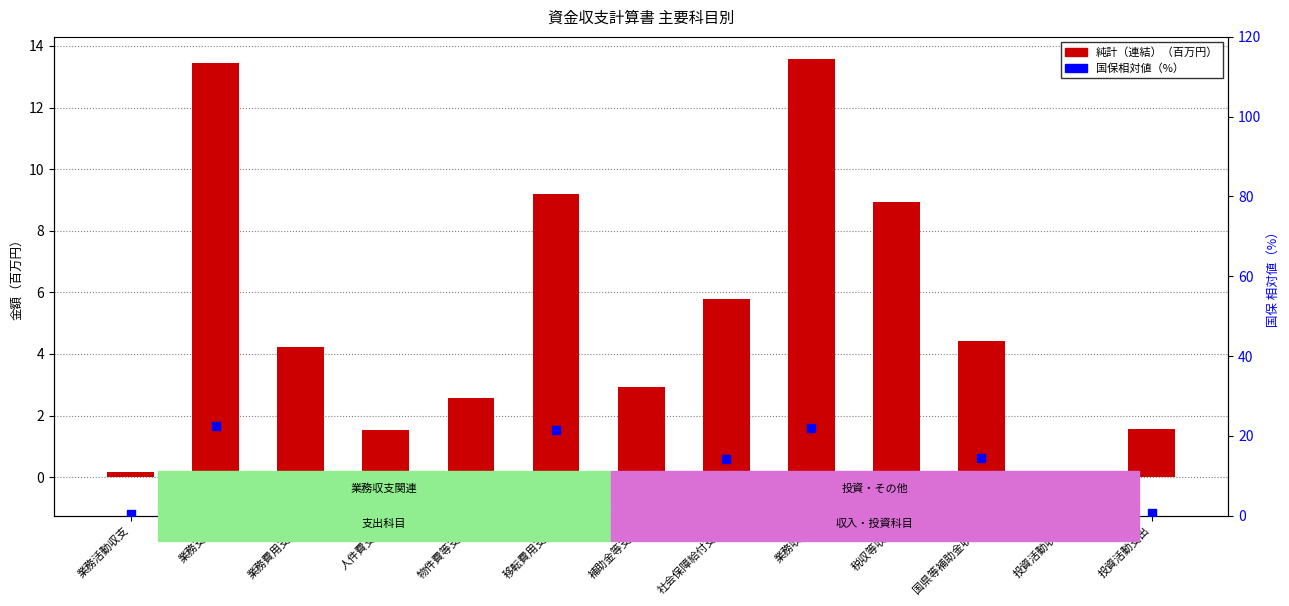

At how many categories does at least one series exceed 16?

3